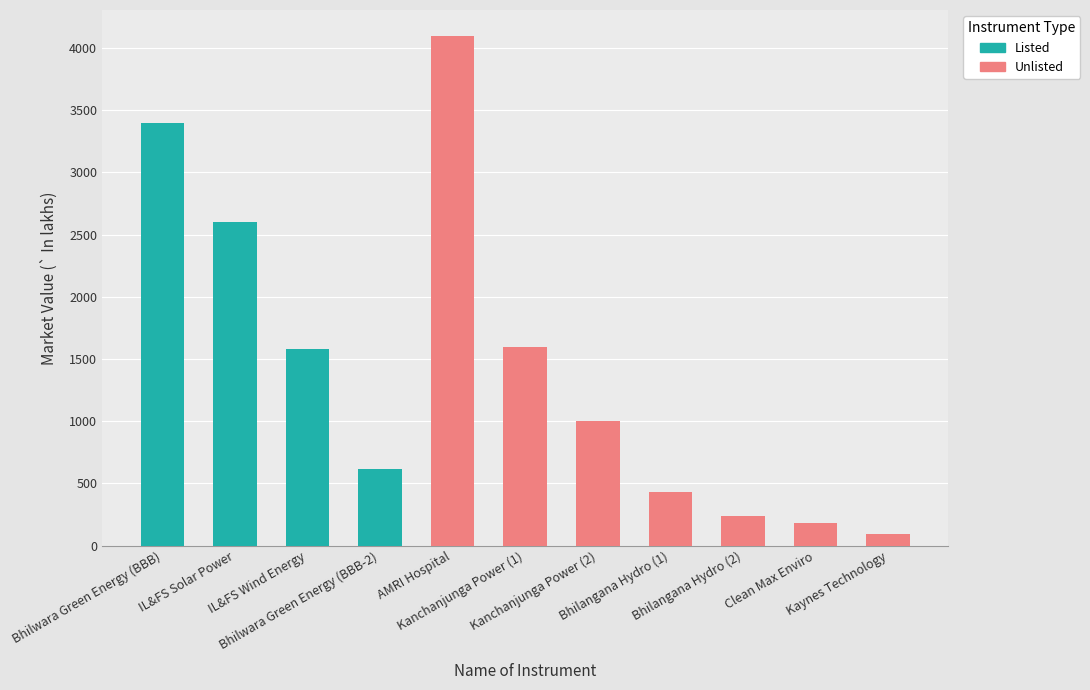

How many distinct data groups are displayed?

2